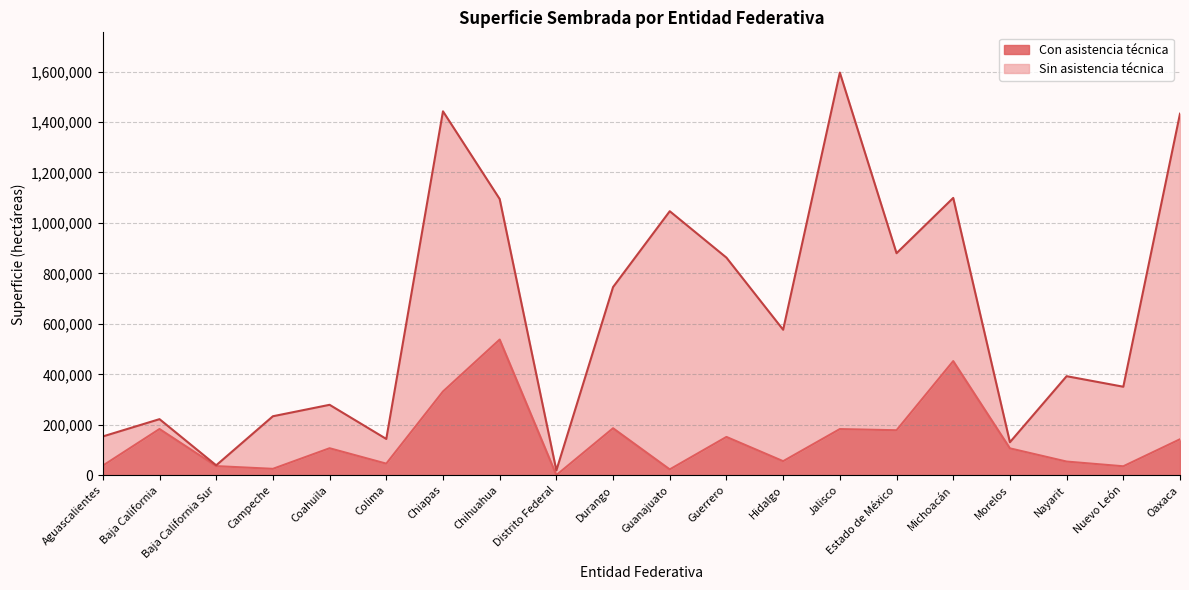

How many lines are shown in the chart?

2